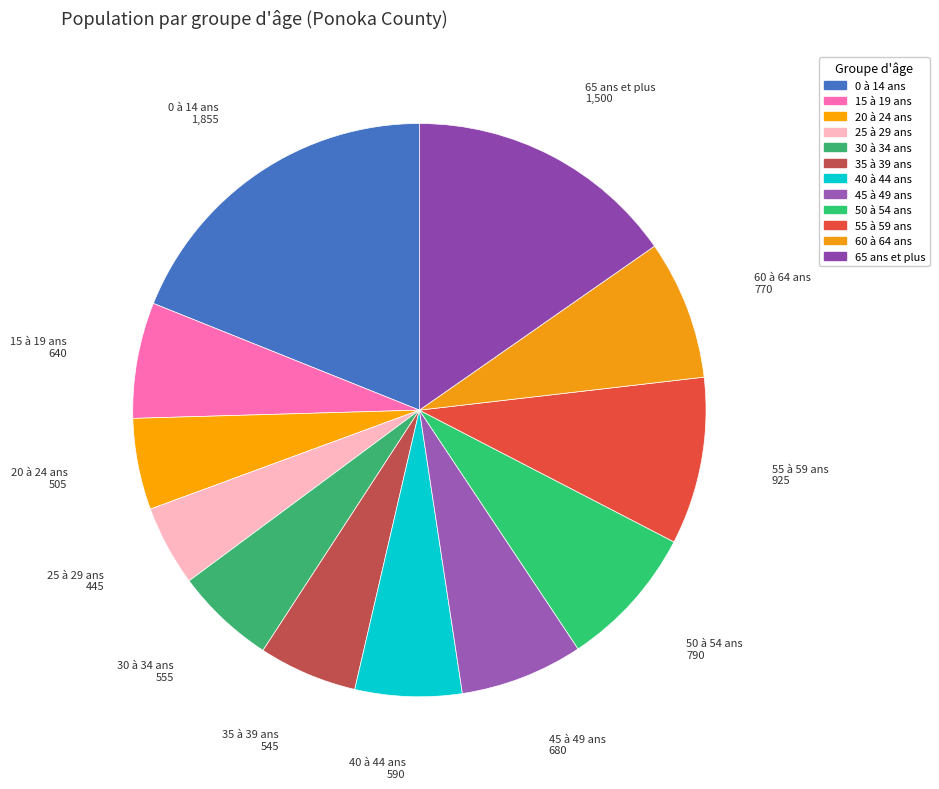

How many slices are in this pie chart?

12